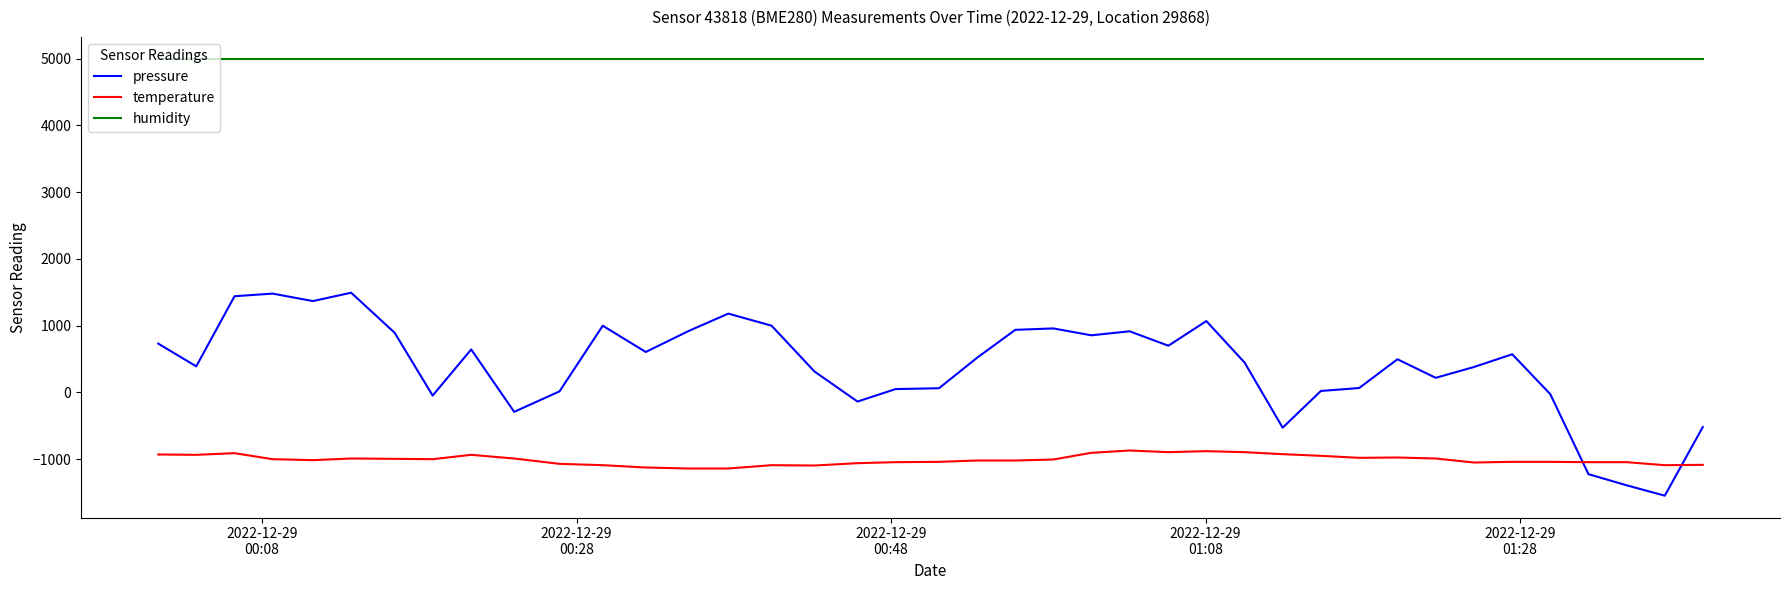

What is the maximum value shown in the chart?

5000.0